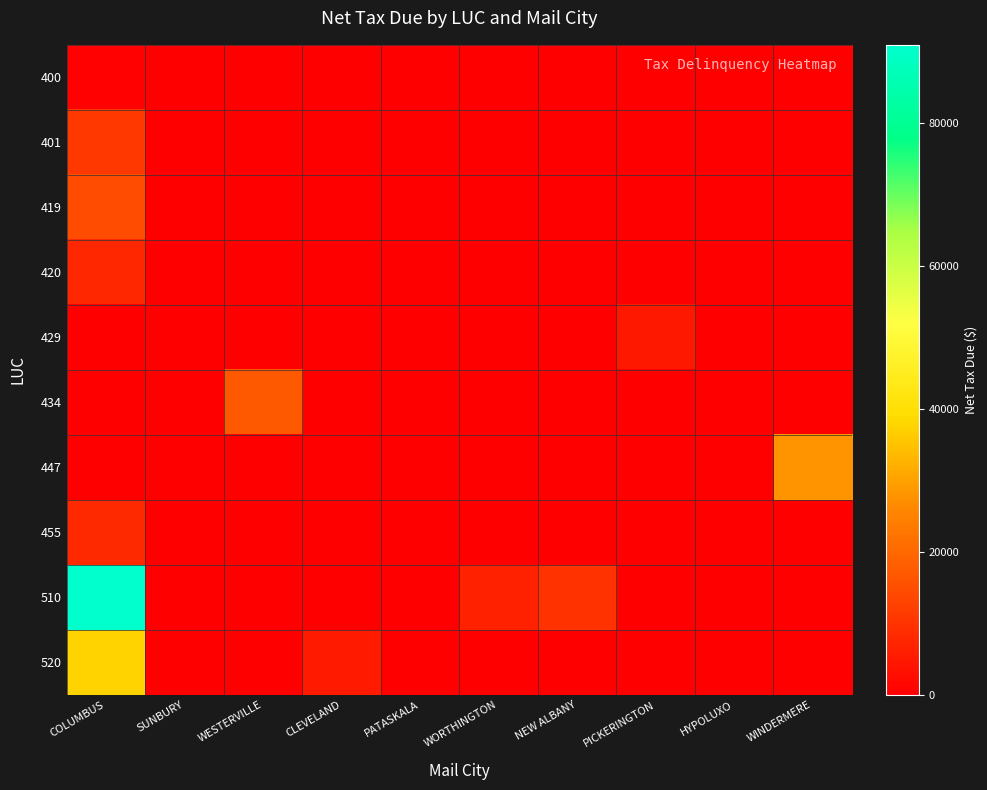

Between PICKERINGTON and CLEVELAND, which is larger?

PICKERINGTON